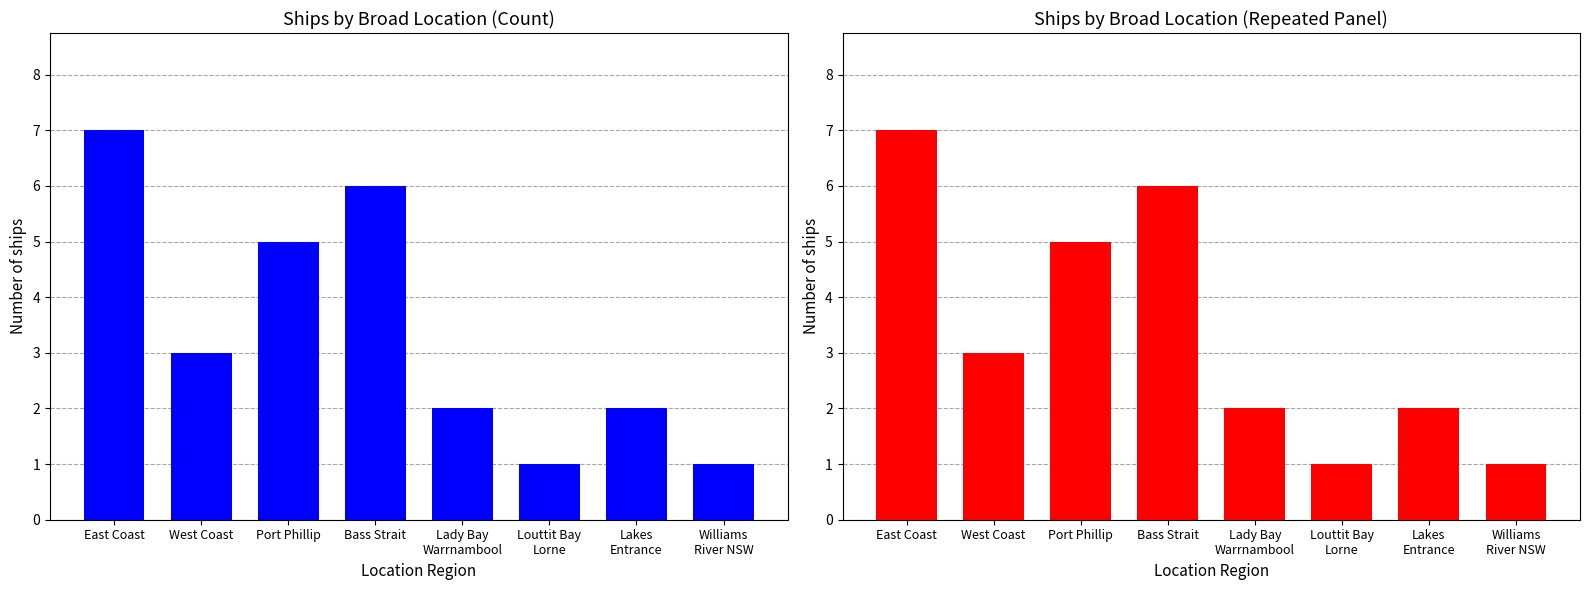

Reading left to right, transcribe all the data shown in this chart.

7	3	5	6	2	1	2	1